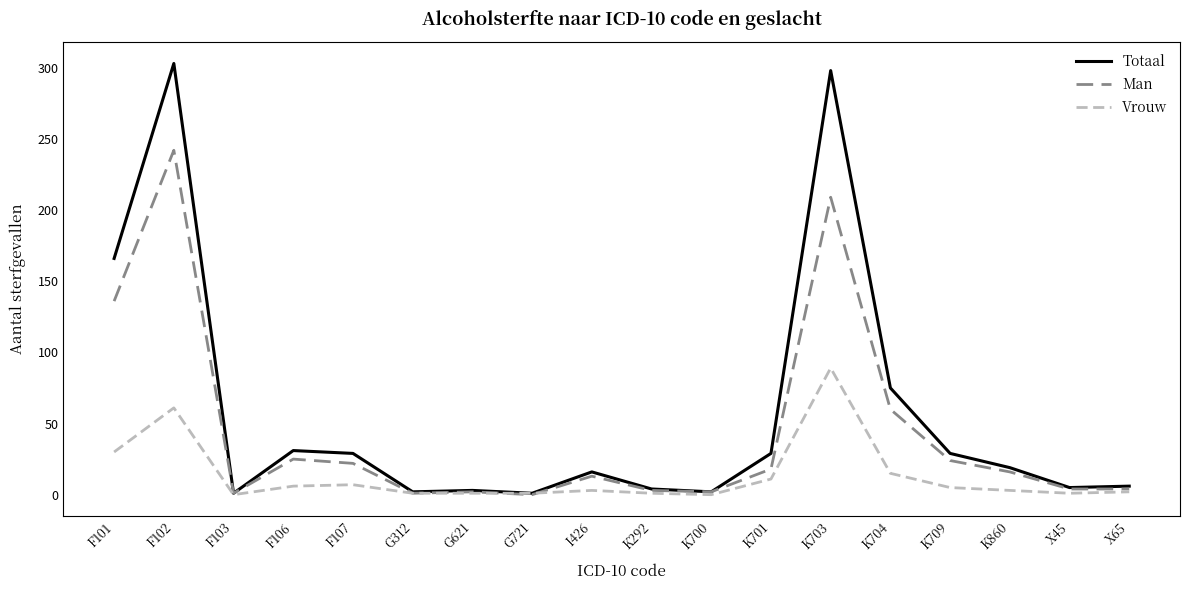

What are all the series names shown in the legend?

Totaal, Man, Vrouw